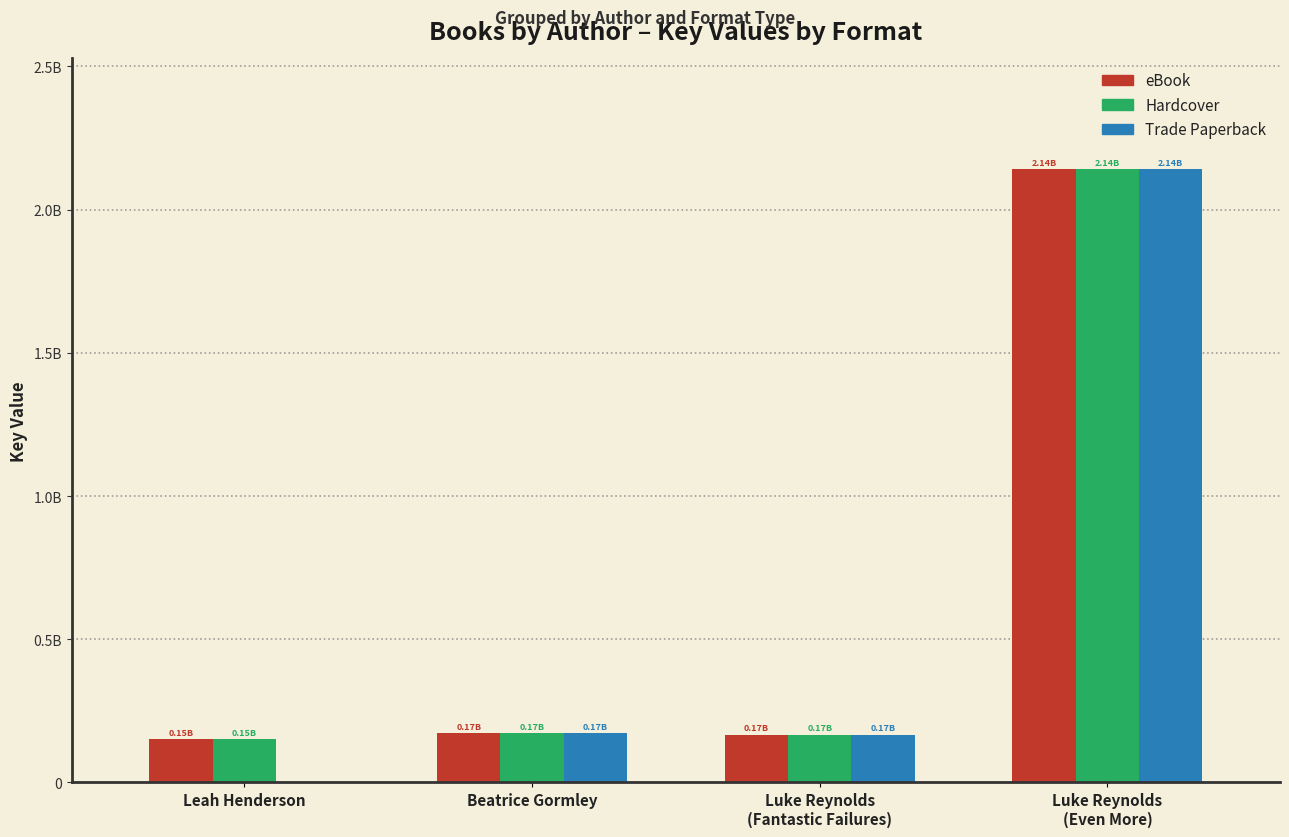

Between Luke Reynolds
(Fantastic Failures) and Leah Henderson, which is larger?

Luke Reynolds
(Fantastic Failures)